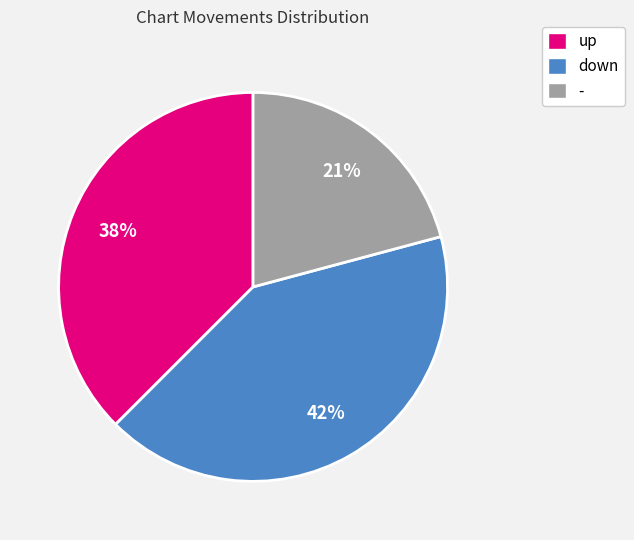

To the nearest percent, what is the average slice percentage?

33%